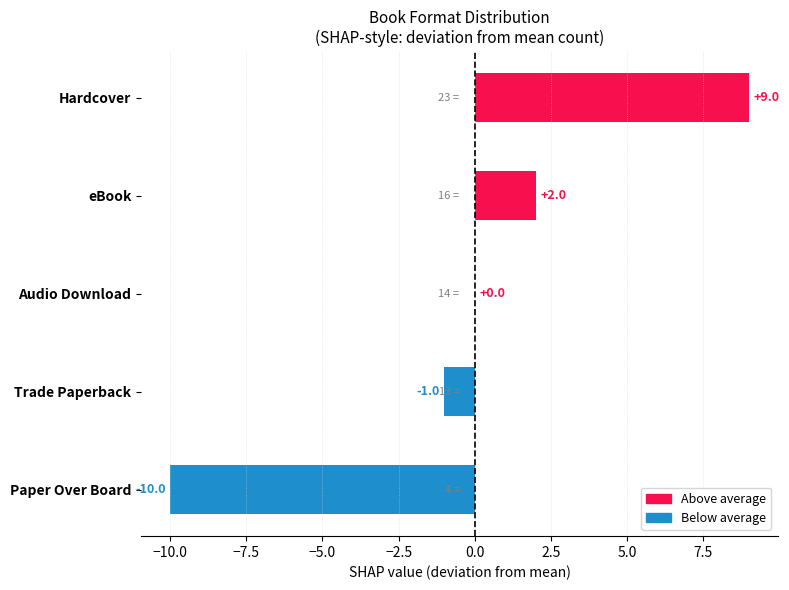

Which has a higher value, Audio Download or eBook?

eBook